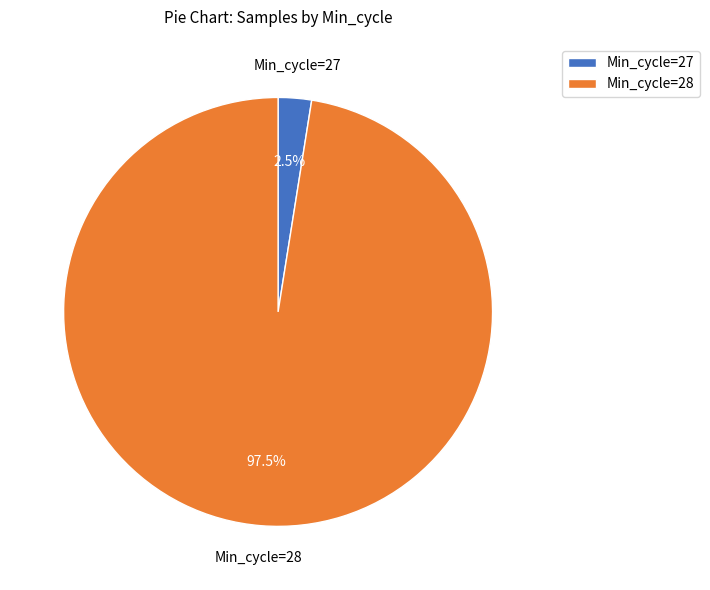

Which has a higher value, Min_cycle=28 or Min_cycle=27?

Min_cycle=28